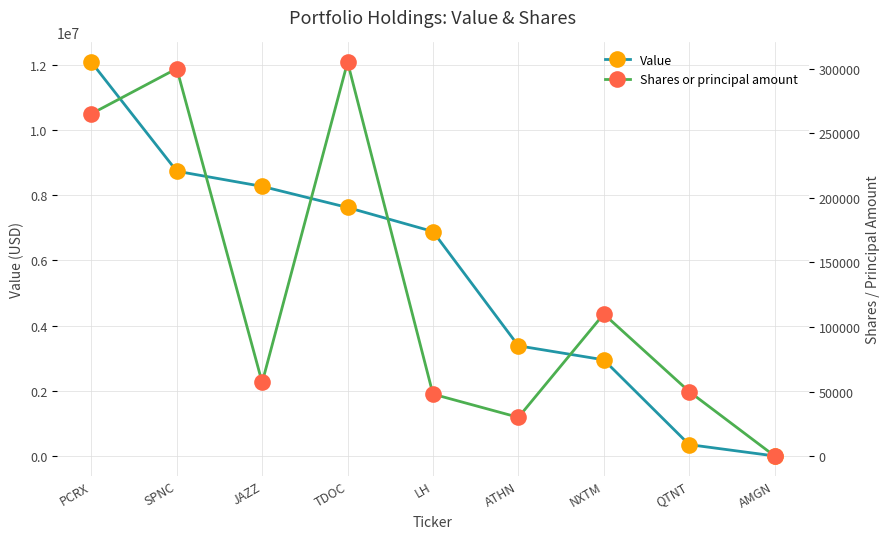

True or false: Shares or principal amount and Value intersect in this chart.

False